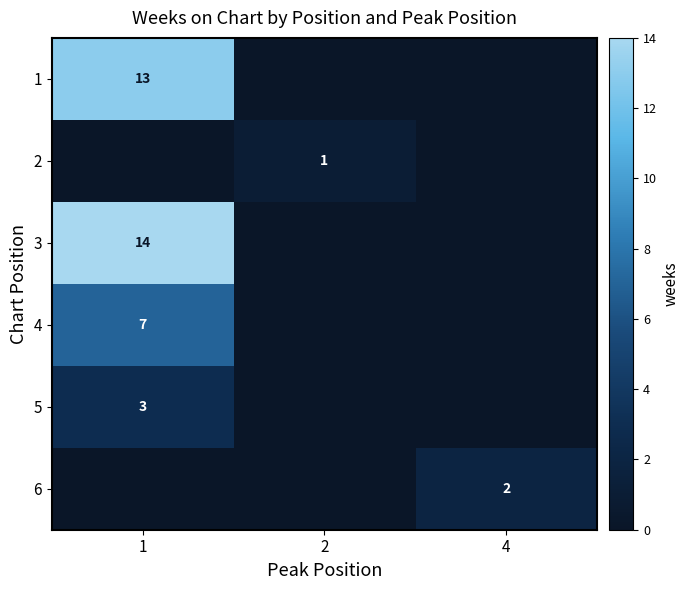

What is the smallest value displayed?

1.0